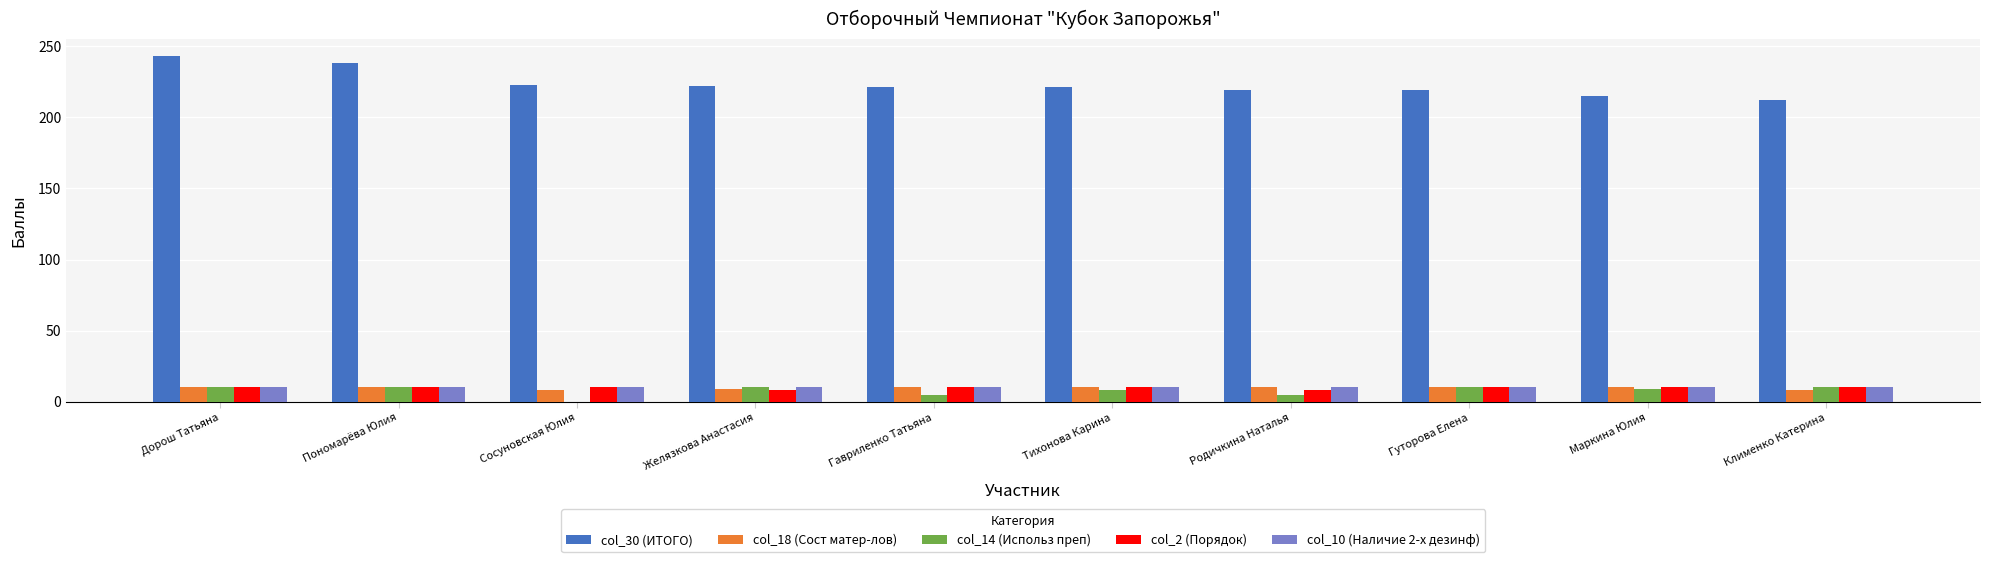

What is the sum of the col_14 (Использ преп) values at Гуторова Елена and Клименко Катерина?

20